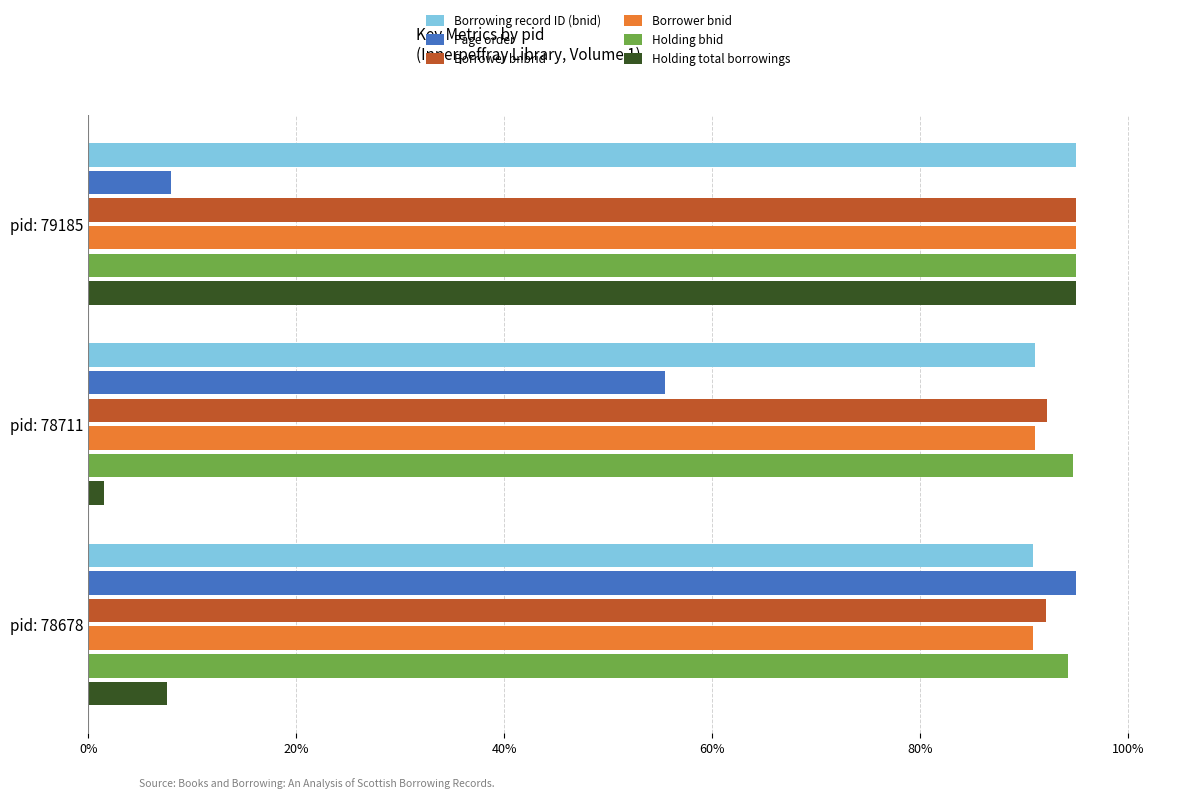

What is the sum of all Borrower bnid values?

276.9